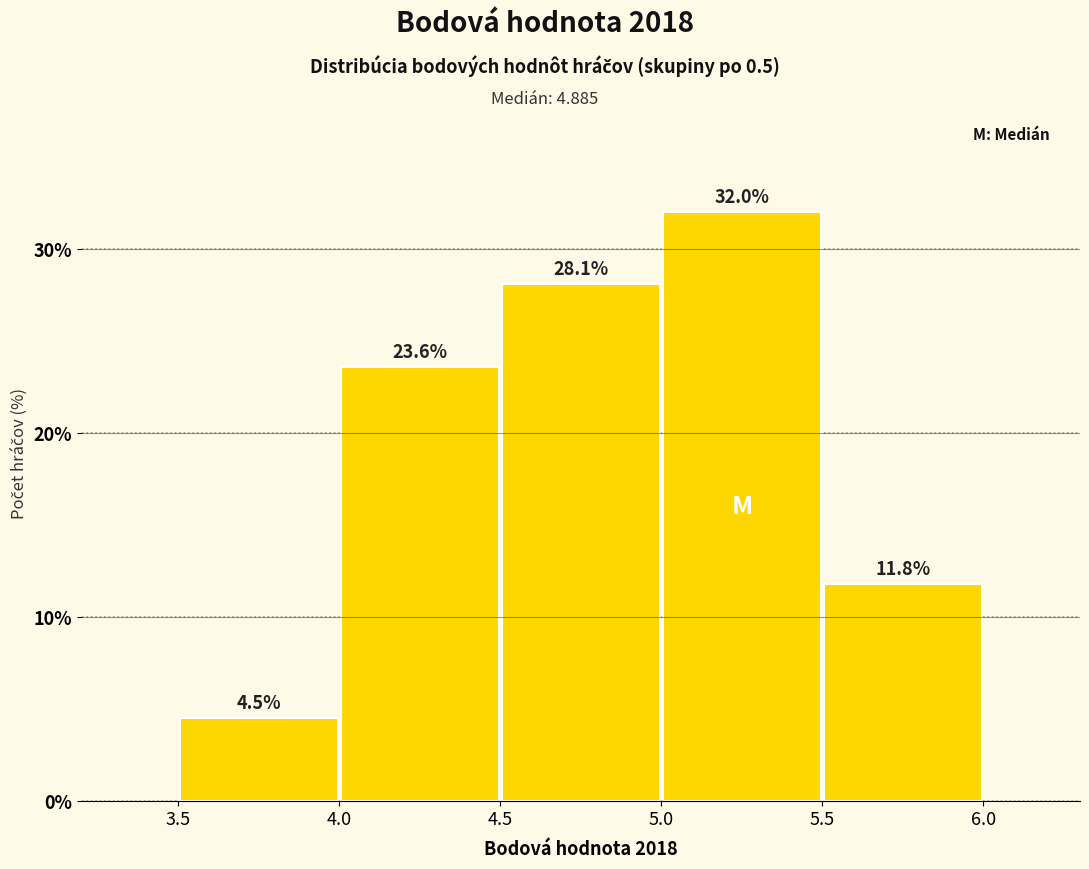

What is the height of the bar covering 5.0 to 5.5 on the x-axis?

32.0